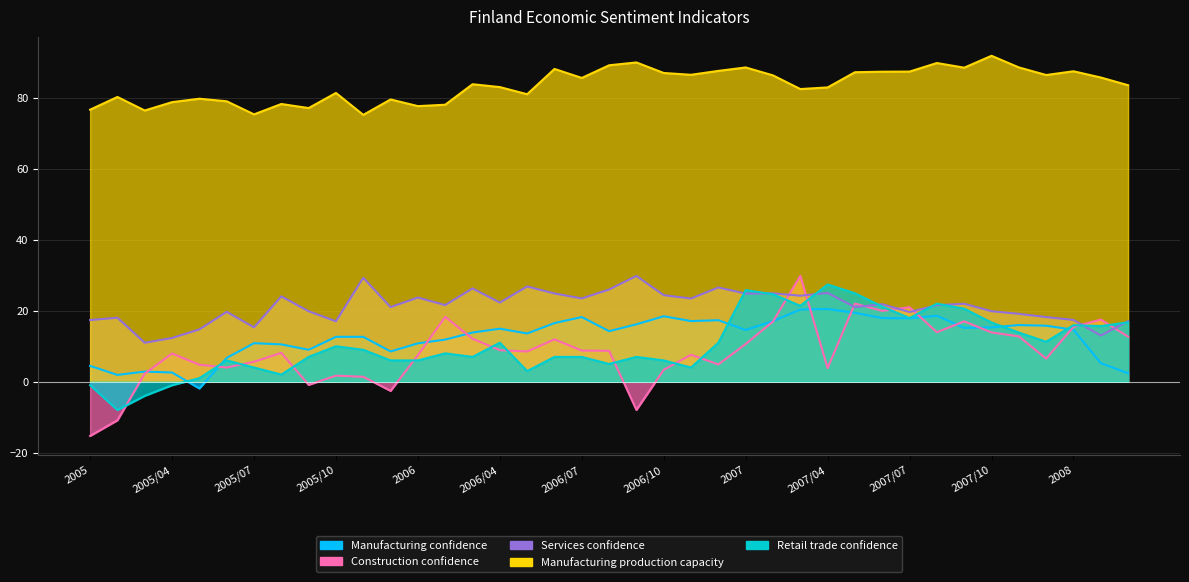

What is the value of the Services confidence point at the 31st from the left?

19.7